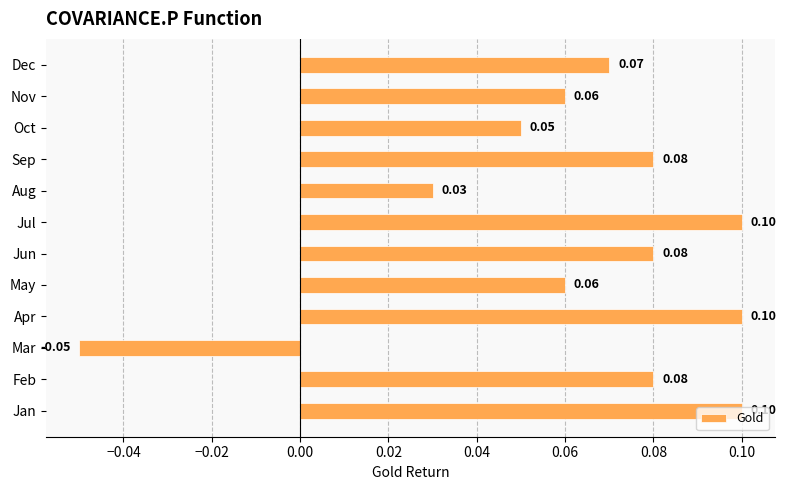

How many bars are there in total?

12